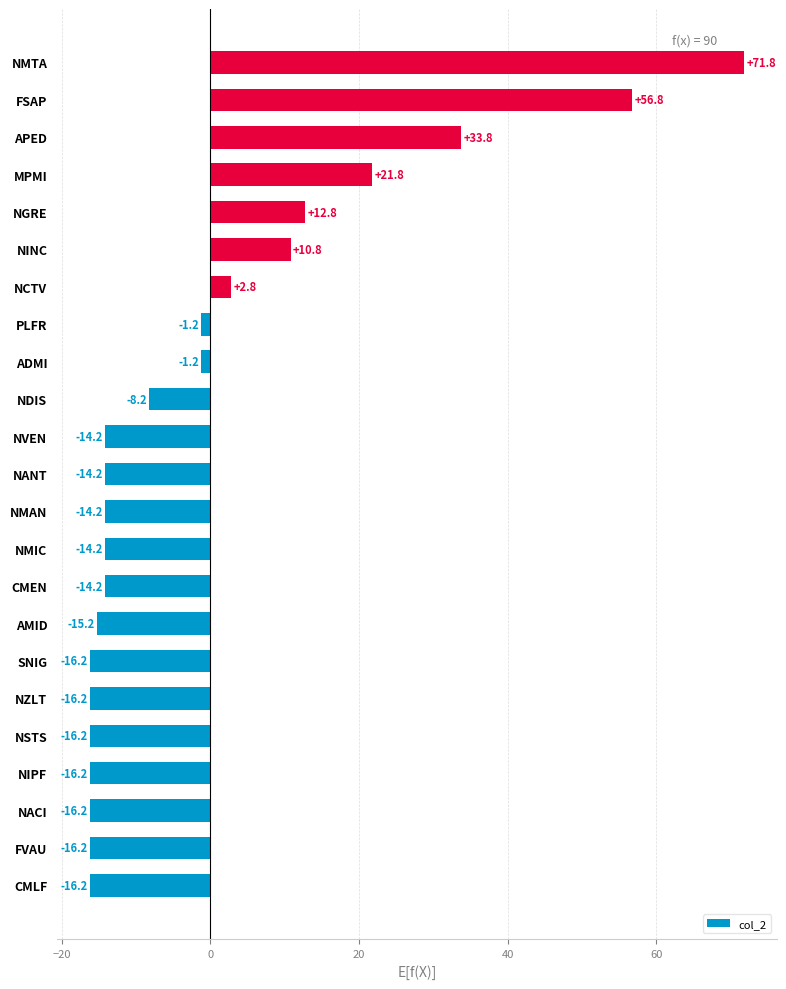

What is the difference between the maximum and minimum values?

88.0